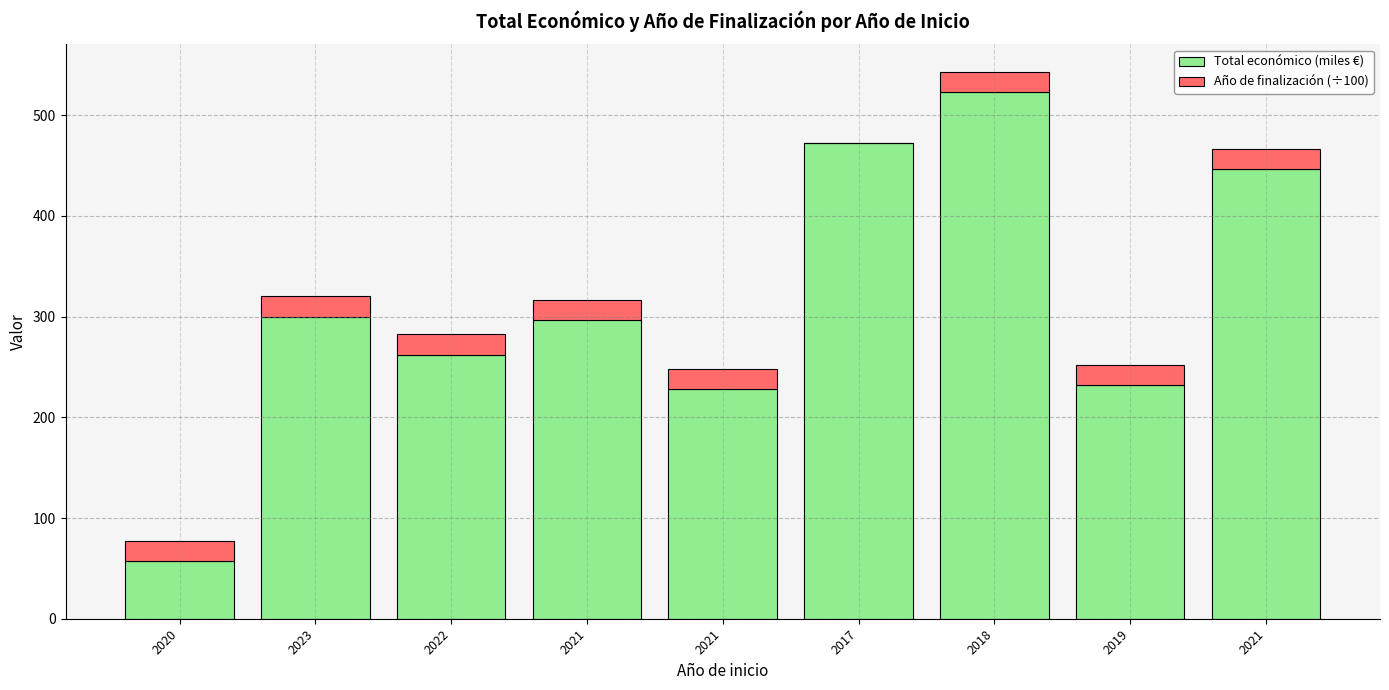

How many data points in Total económico (miles €) are above 296?

5